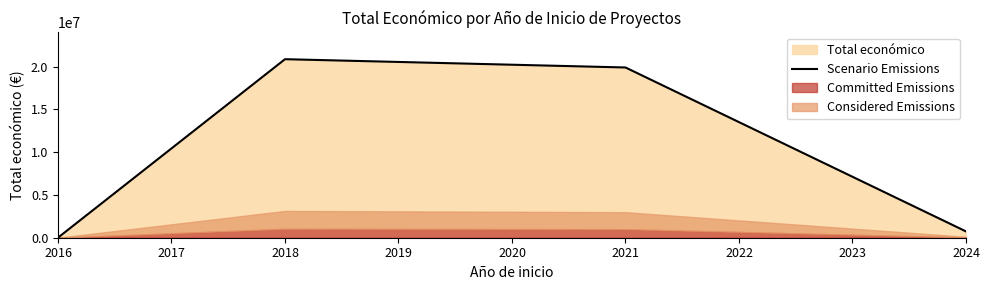

Is it true that the value at 2019 is 1164073?

False